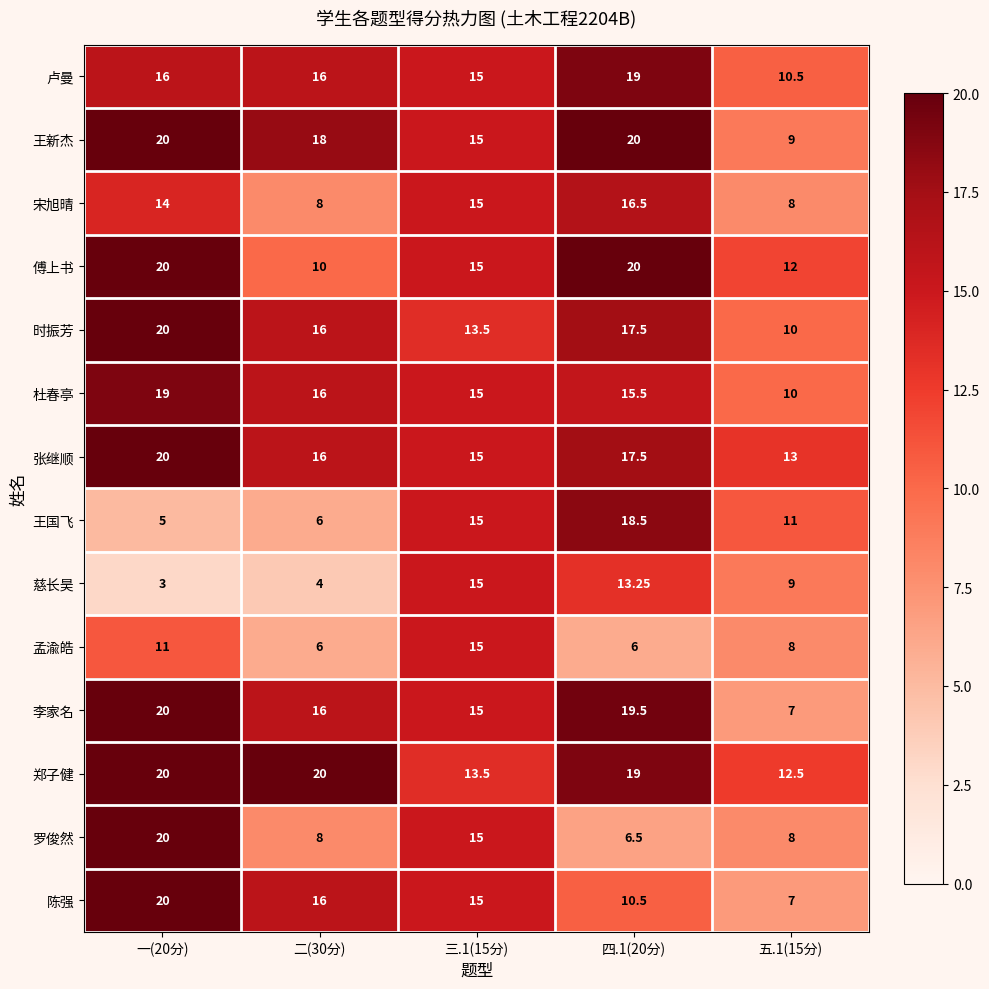

Which series has the largest total across all categories?

郑子健